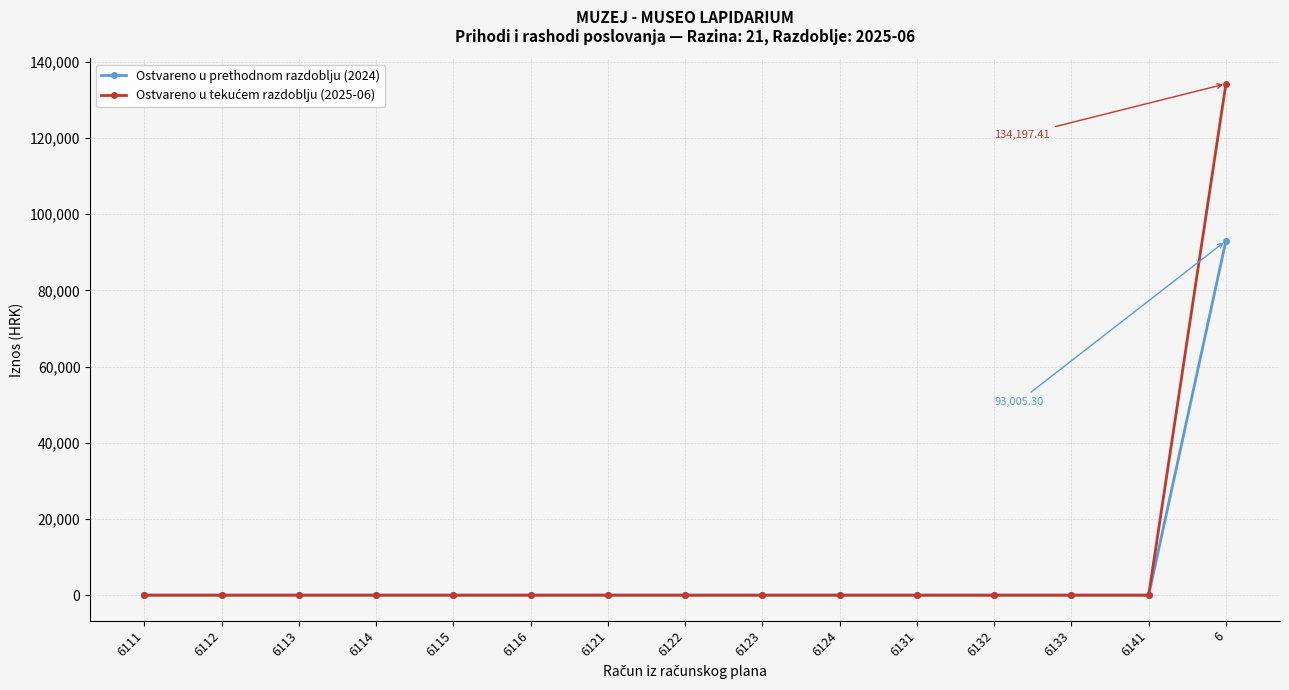

What is the difference between the highest and lowest values at 6?

41192.1